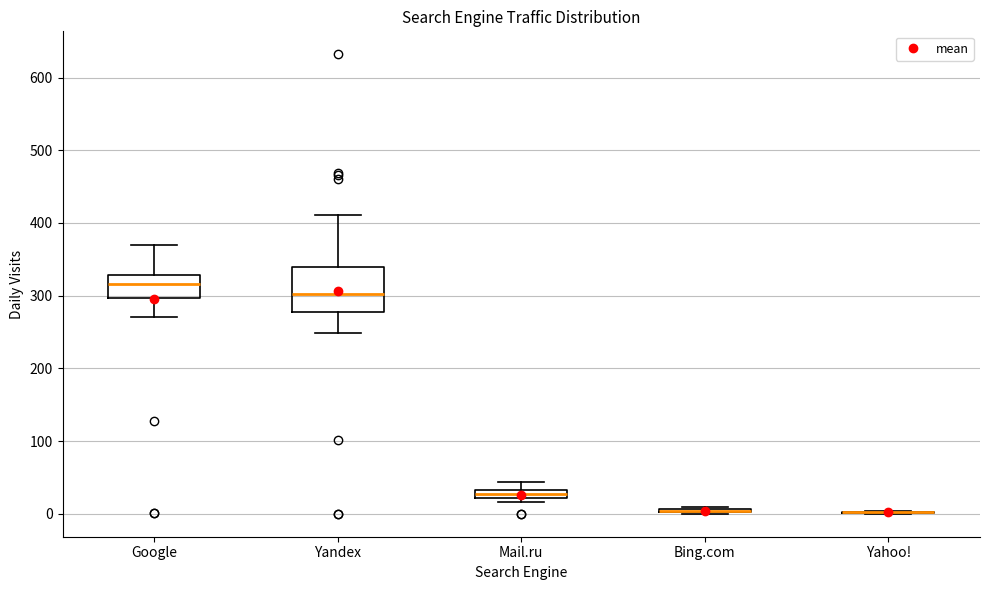

Comparing the boxes themselves (not the whiskers), which one is the tallest?

Yandex